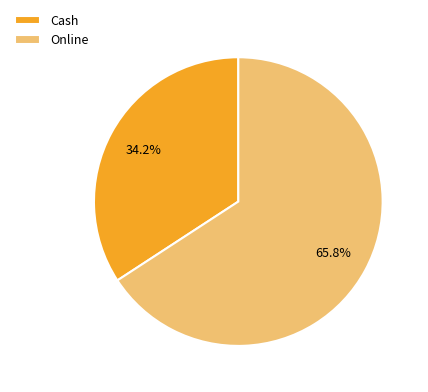

Rank the categories by value from lowest to highest.

Cash, Online